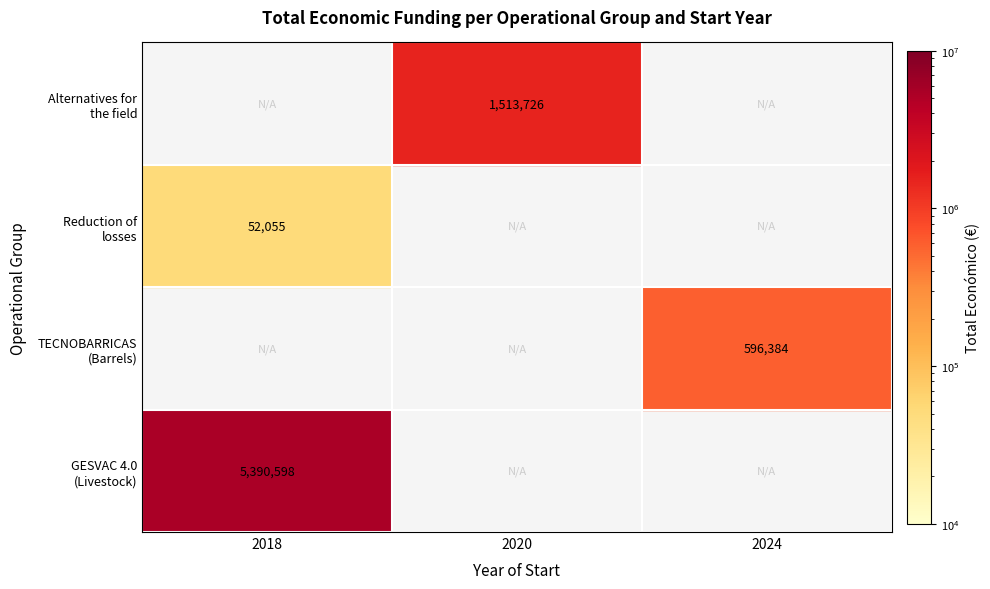

What is the sum of all values?

7552763